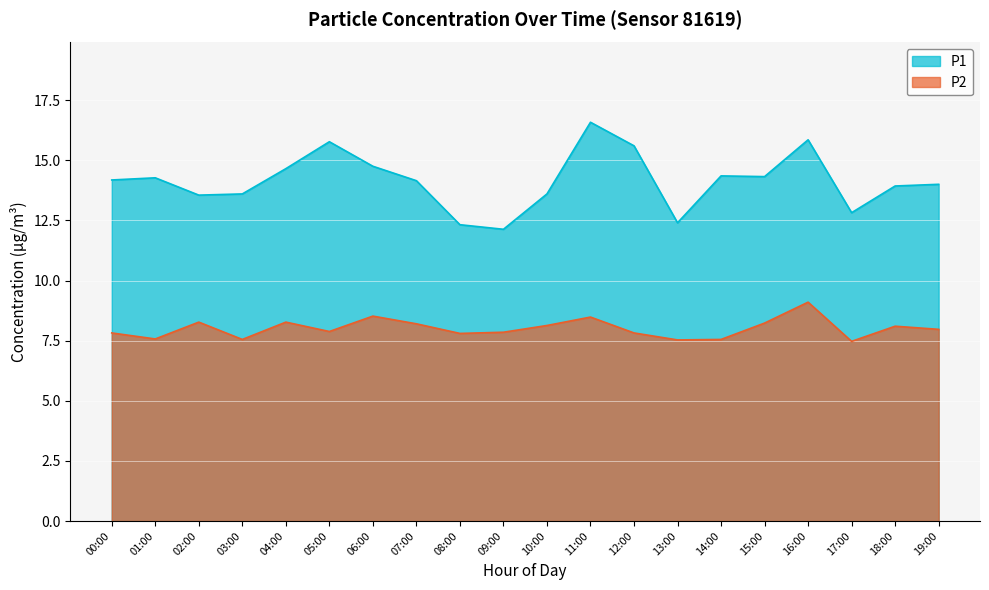

True or false: P2 and P1 intersect in this chart.

False